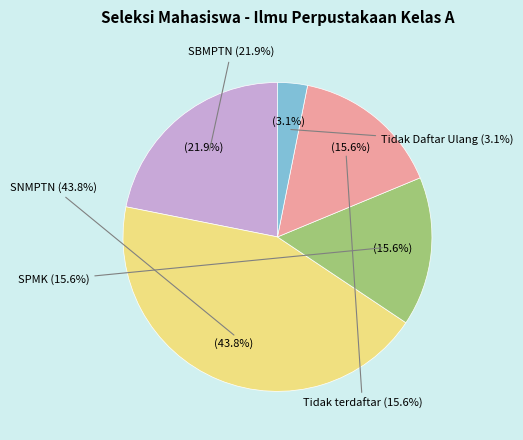

What percentage is NOT represented by Tidak Daftar Ulang?

96.9%